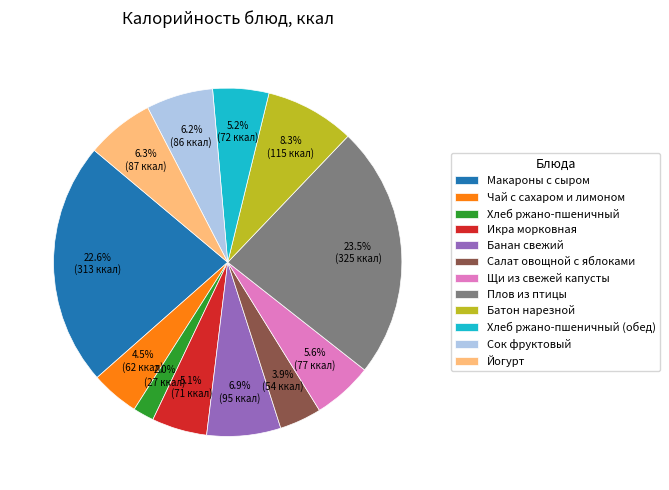

True or false: Батон нарезной accounts for 1% of the total.

False